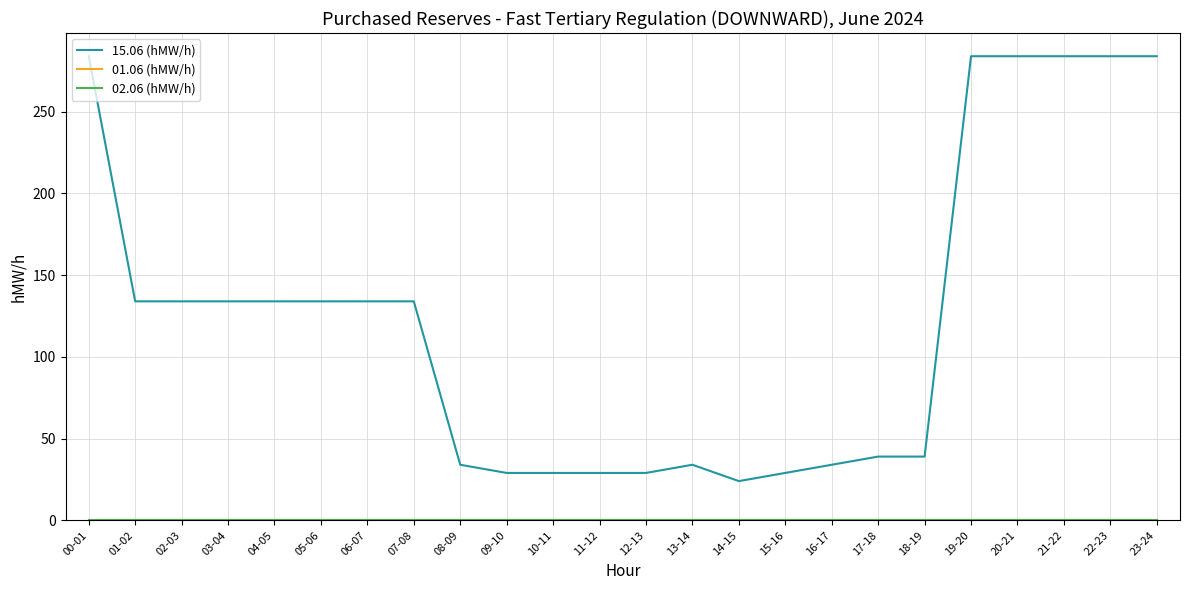

True or false: 02.06 (hMW/h) has a value of 0 at 02-03.

True